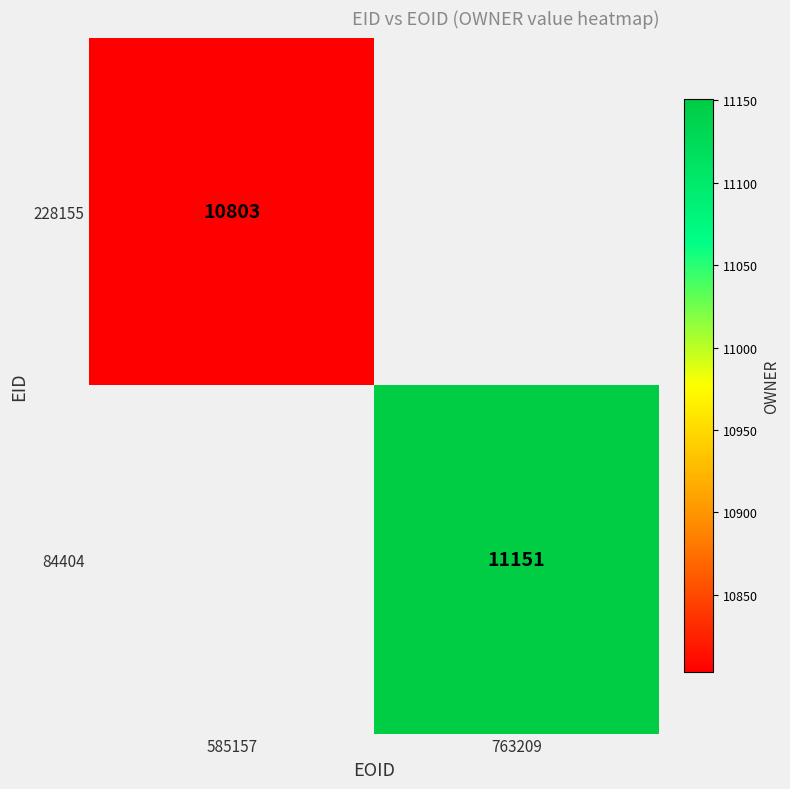

The 228155 series shows 4721 at 585157. True or false?

False